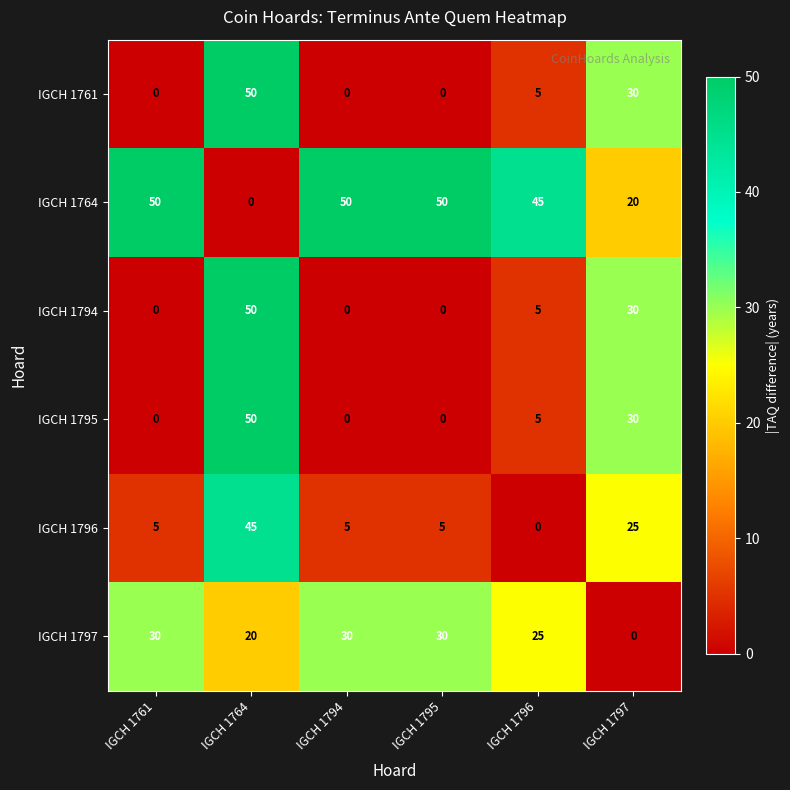

True or false: IGCH 1794 has a value of 0 at IGCH 1794.

True